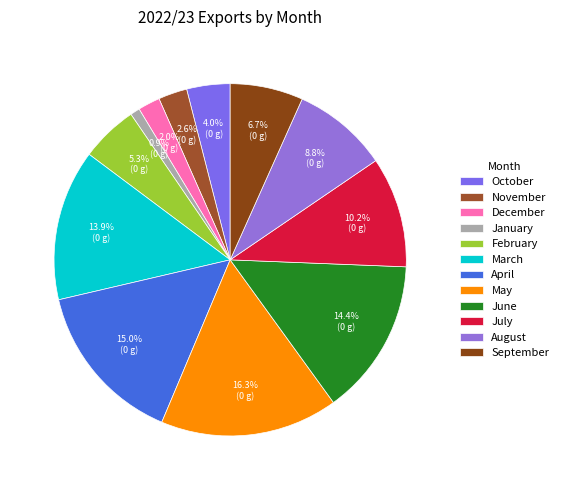

What is the largest slice in the pie chart?

May